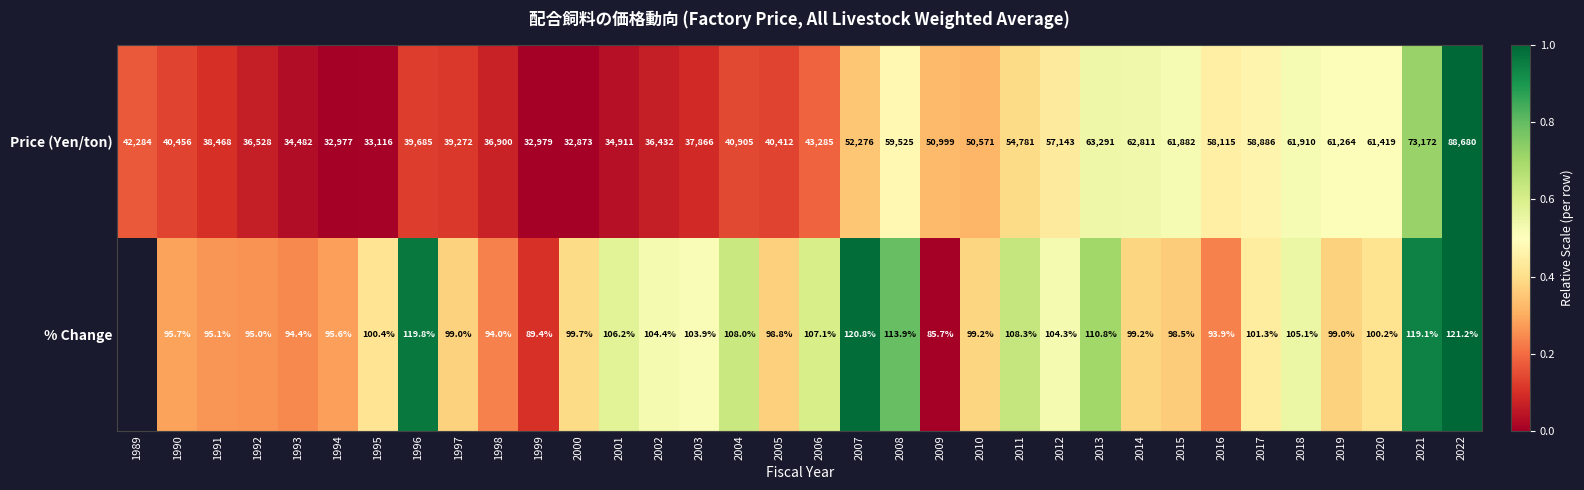

Rank the series at 2016 from lowest to highest value.

% Change, Price (Yen/ton)